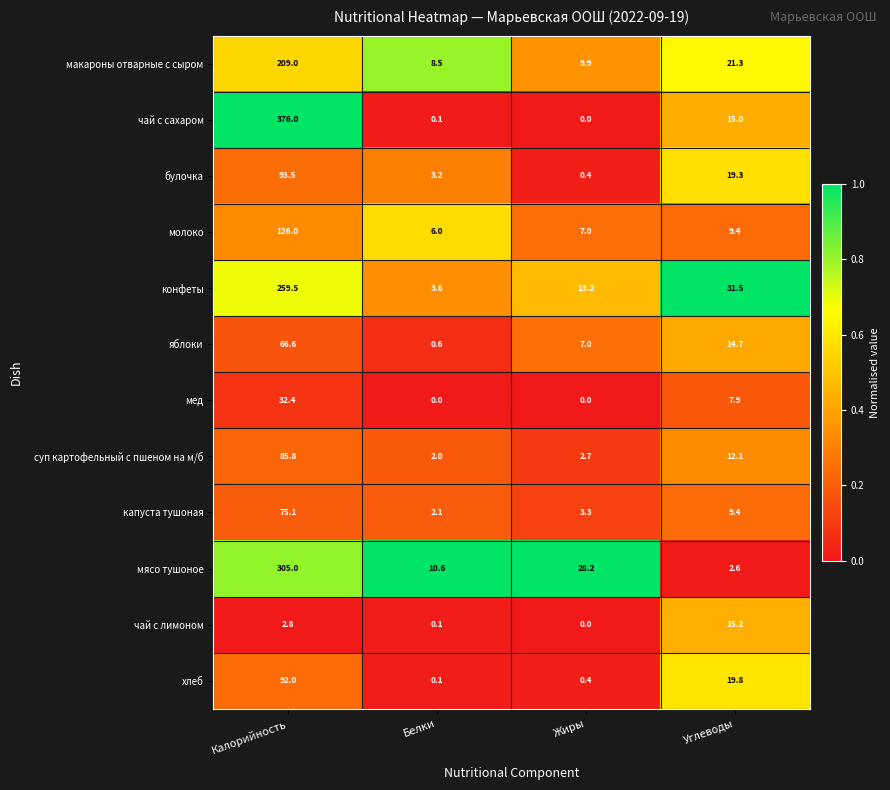

At Калорийность, list the series in order from smallest to largest.

чай с лимоном, мед, яблоки, капуста тушоная, суп картофельный с пшеном на м/б, хлеб, булочка, молоко, макароны отварные с сыром, конфеты, мясо тушоное, чай с сахаром